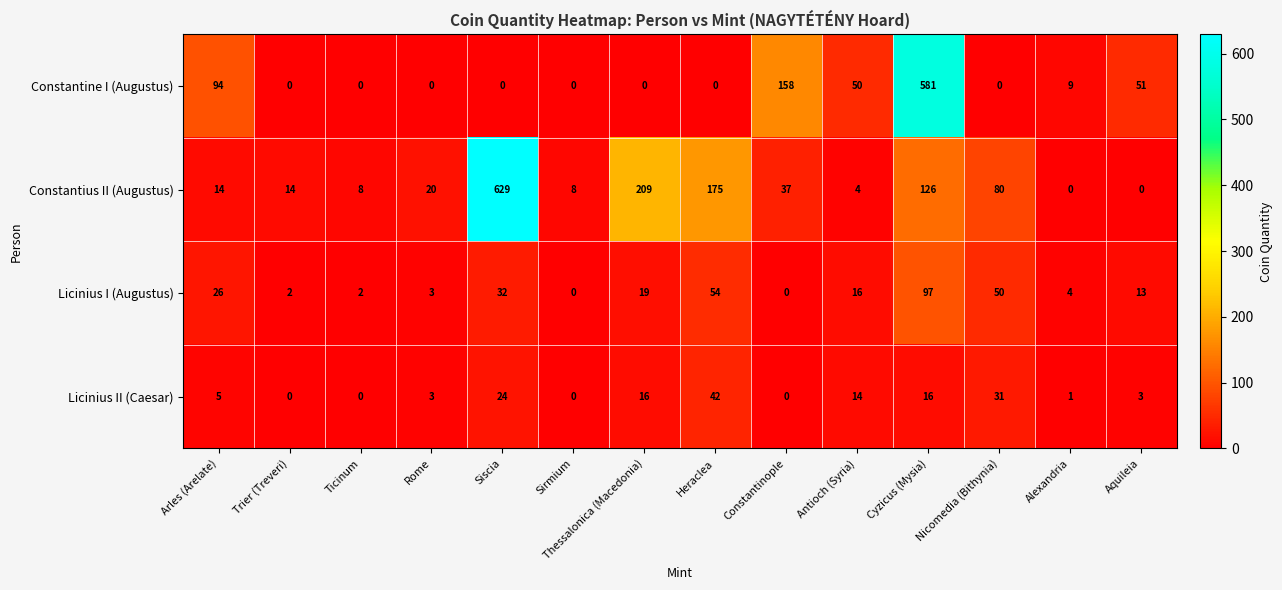

At how many categories does at least one series exceed 21?

9